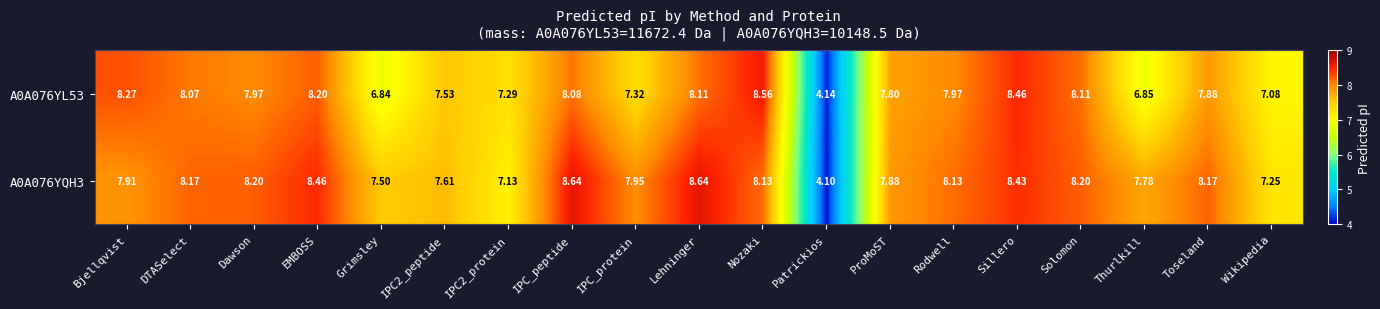

What is the total value across all series at Bjellqvist?

16.2